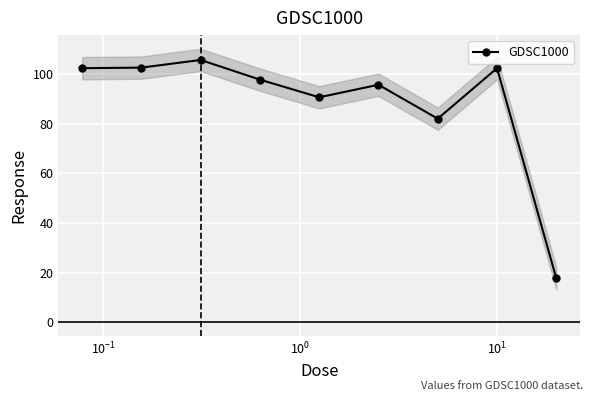

What is the minimum value for GDSC1000?

17.7